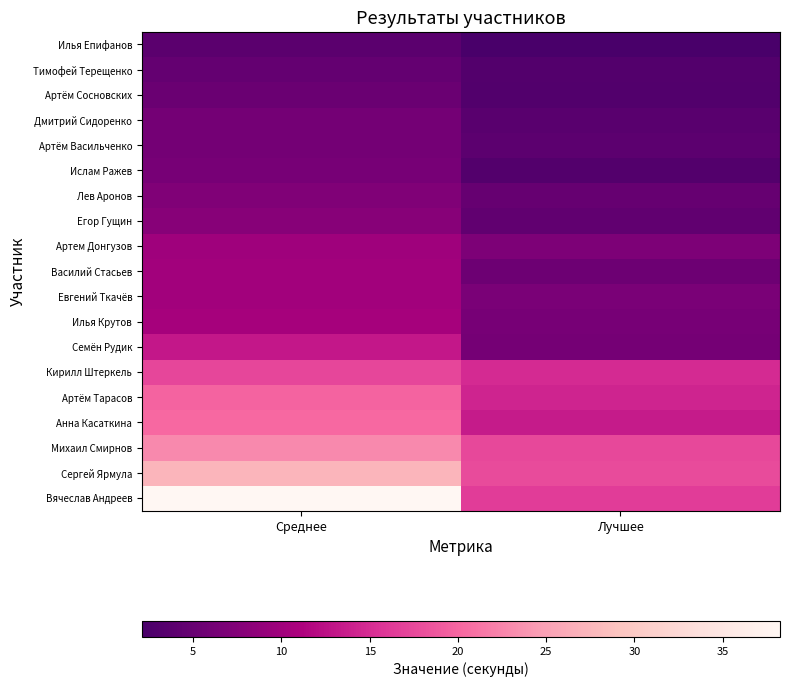

Rank the series by their maximum value, from highest to lowest.

Вячеслав Андреев, Сергей Ярмула, Михаил Смирнов, Анна Касаткина, Артём Тарасов, Кирилл Штеркель, Семён Рудик, Илья Крутов, Евгений Ткачёв, Василий Стасьев, Артем Донгузов, Егор Гущин, Лев Аронов, Ислам Ражев, Артём Васильченко, Дмитрий Сидоренко, Артём Сосновских, Тимофей Терещенко, Илья Епифанов